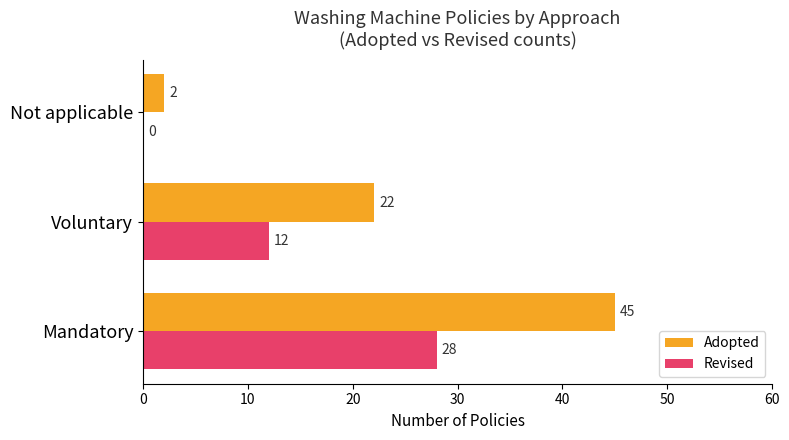

Which series has the largest total across all categories?

Adopted